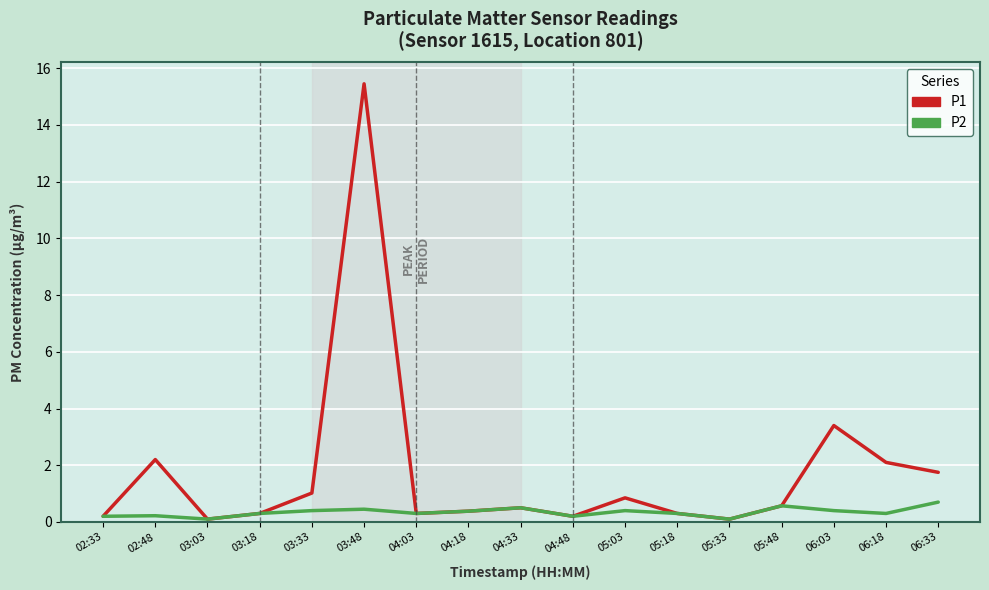

Which series has the largest total across all categories?

P1